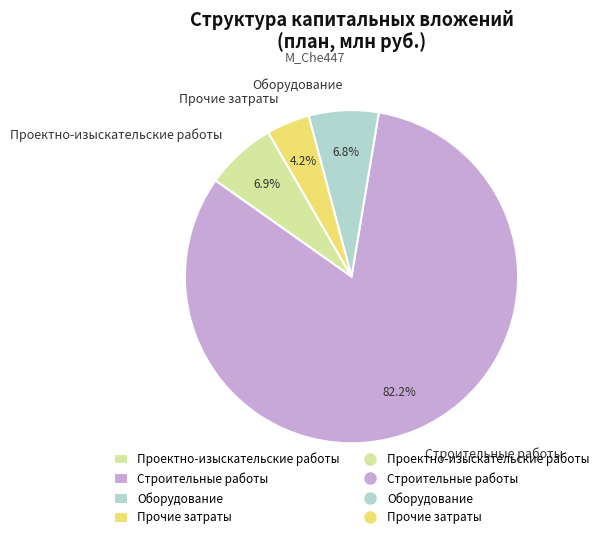

Approximately how many times larger is the value at Прочие затраты compared to Оборудование?

0.6